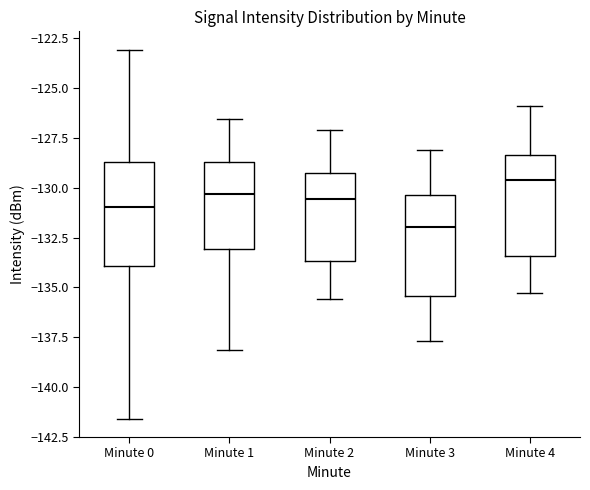

Reading left to right, read every box against the y-axis: the position of its median line, the range the box covers, and the ends of its whiskers. The values are not printed on the chart, so give them approximately, as read against the axis.

Minute 0: median -131.0, box -134.0 to -128.5, whiskers -141.5 to -123.0
Minute 1: median -130.5, box -133.0 to -128.5, whiskers -138.0 to -126.5
Minute 2: median -130.5, box -133.5 to -129.0, whiskers -135.5 to -127.0
Minute 3: median -132.0, box -135.5 to -130.5, whiskers -137.5 to -128.0
Minute 4: median -129.5, box -133.5 to -128.5, whiskers -135.5 to -126.0